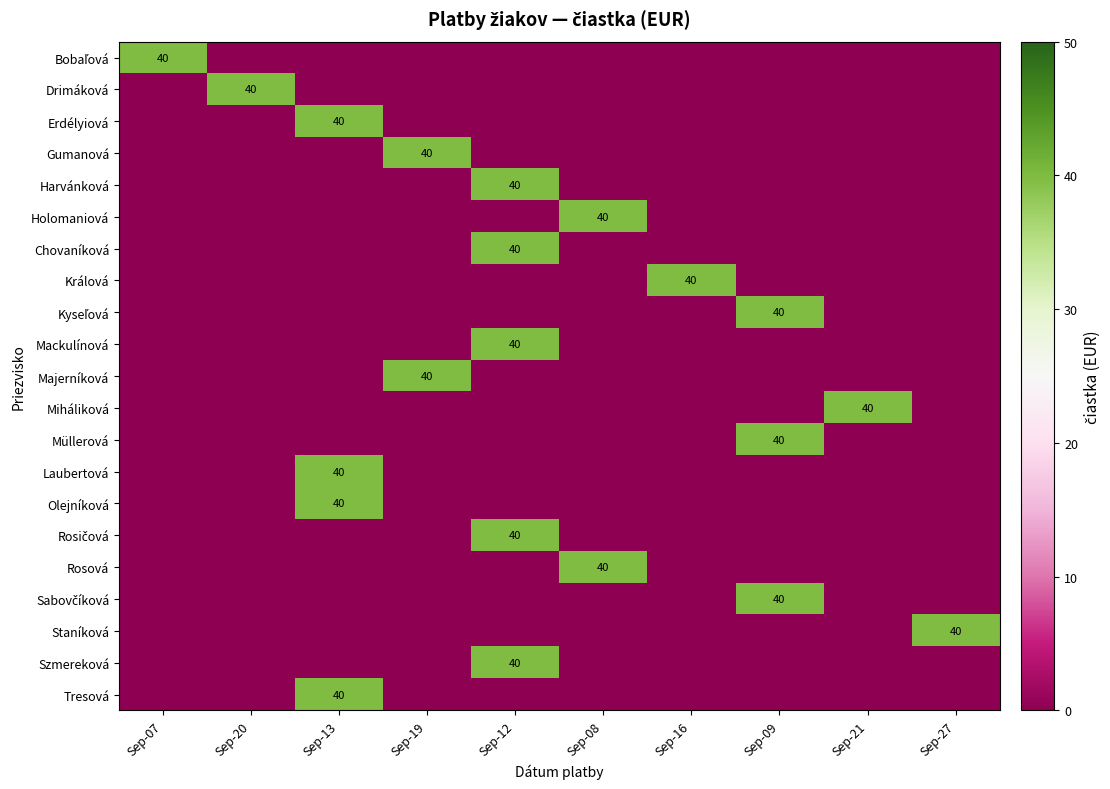

At how many categories does at least one series exceed 33?

10